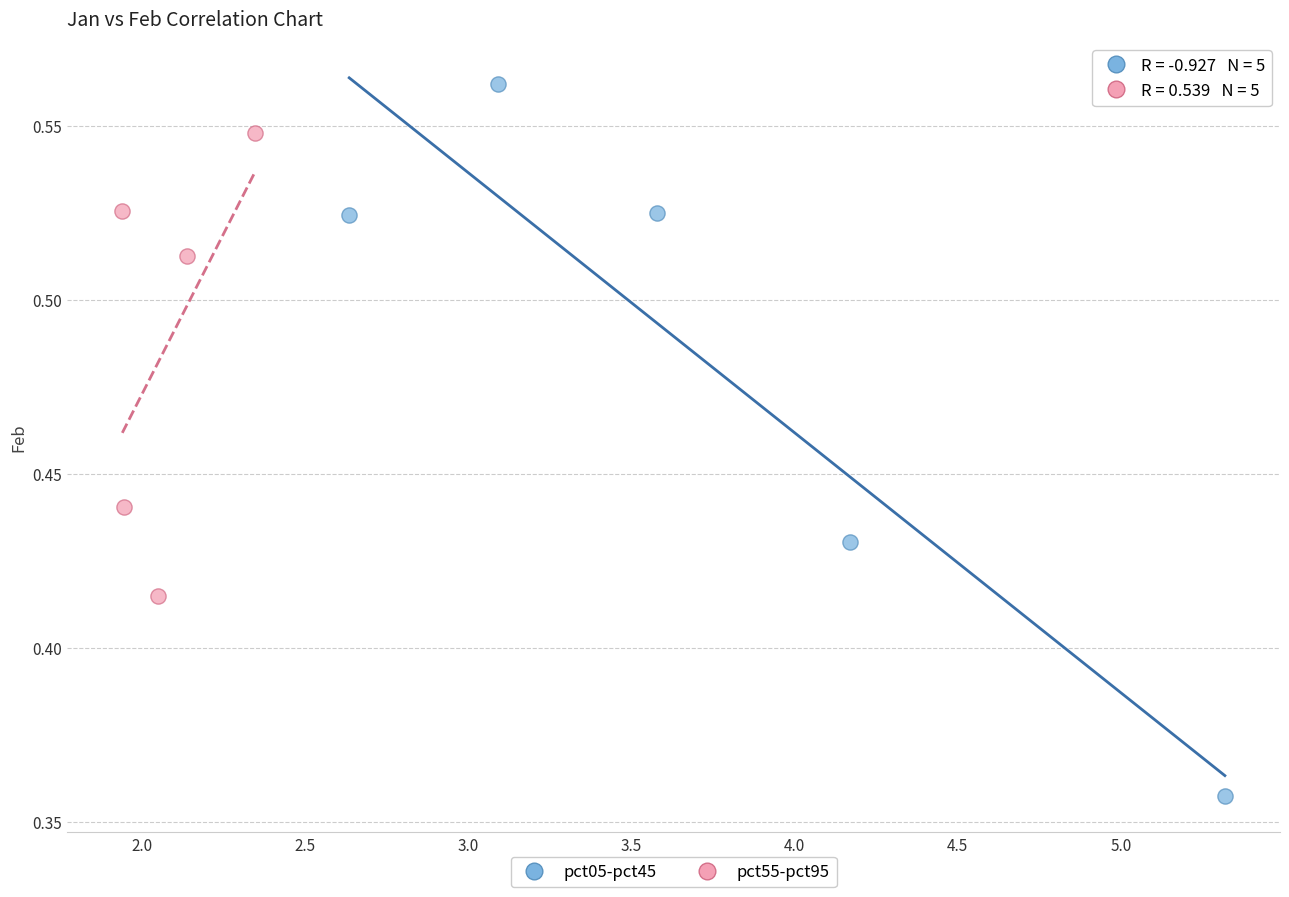

Which series reaches the maximum Y coordinate?

pct05-pct45